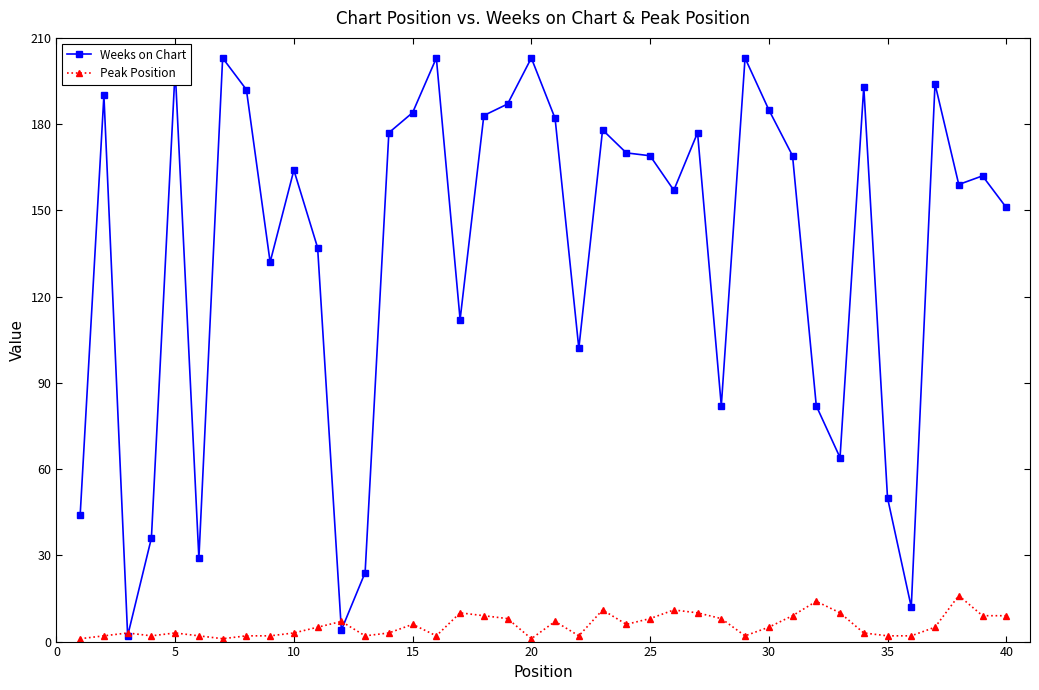

True or false: Peak Position has more than 2 points higher than both neighbors.

True